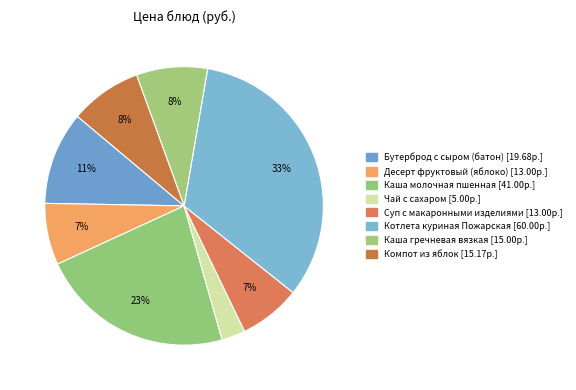

What is the largest slice in the pie chart?

Котлета куриная Пожарская